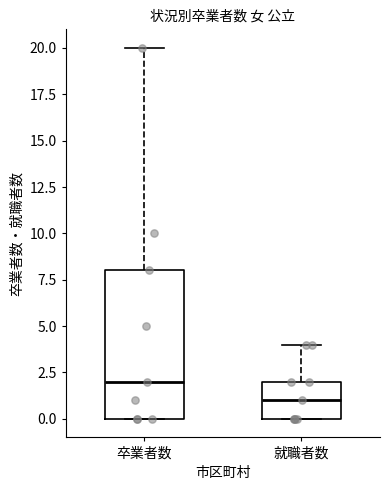

Reading left to right, read every box against the y-axis: the position of its median line, the range the box covers, and the ends of its whiskers. The values are not printed on the chart, so give them approximately, as read against the axis.

卒業者数: median 2, box 0 to 8, whiskers 0 to 20
就職者数: median 1, box 0 to 2, whiskers 0 to 4